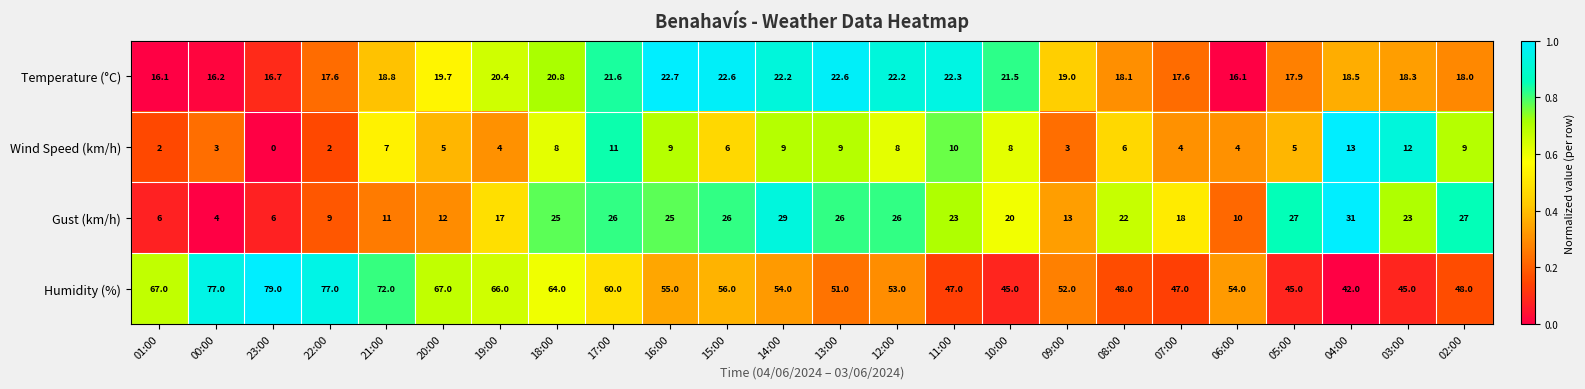

How many categories are shown in the chart?

24